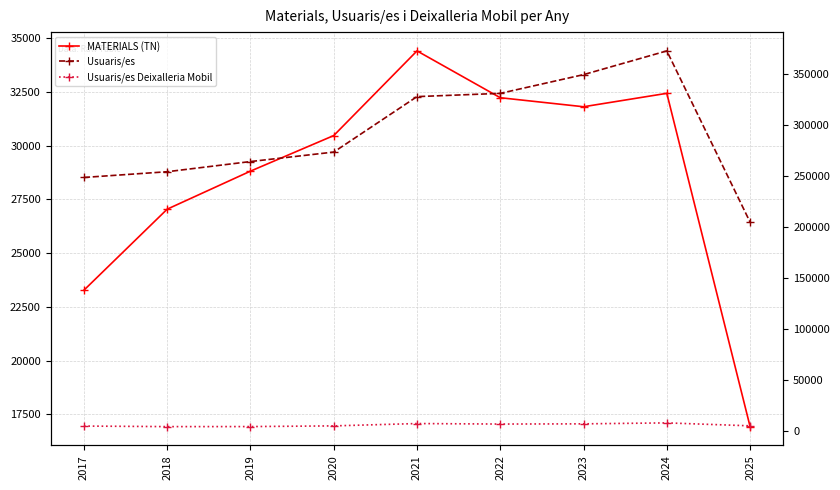

Between 2018 and 2022, which is larger?

2022